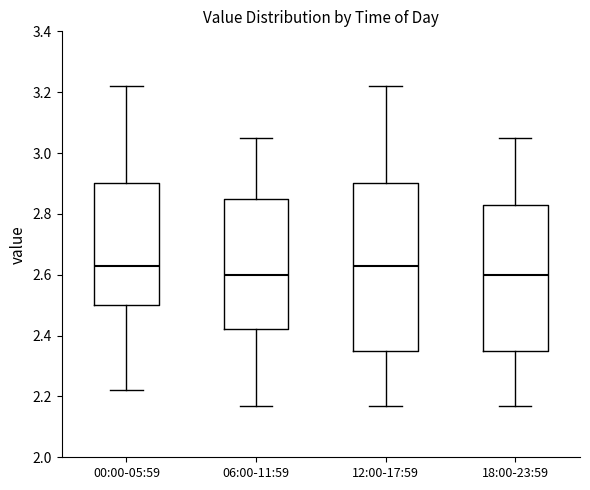

Where is the lower edge of the box for 18:00-23:59 on the y-axis? The values are not printed on the chart, so give them approximately, as read against the axis.

2.36